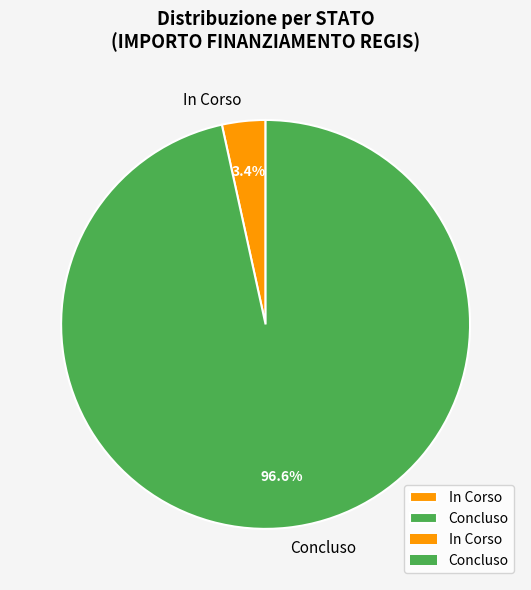

Which slice is the largest?

Concluso